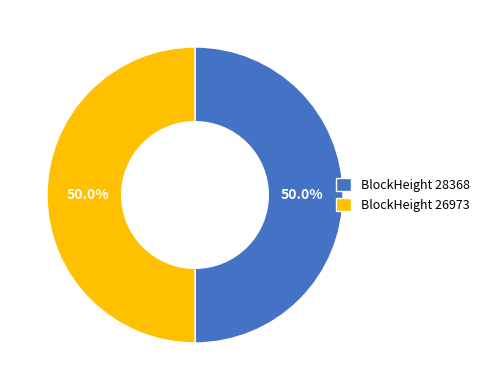

What percentage is NOT represented by BlockHeight 26973?

50.0%